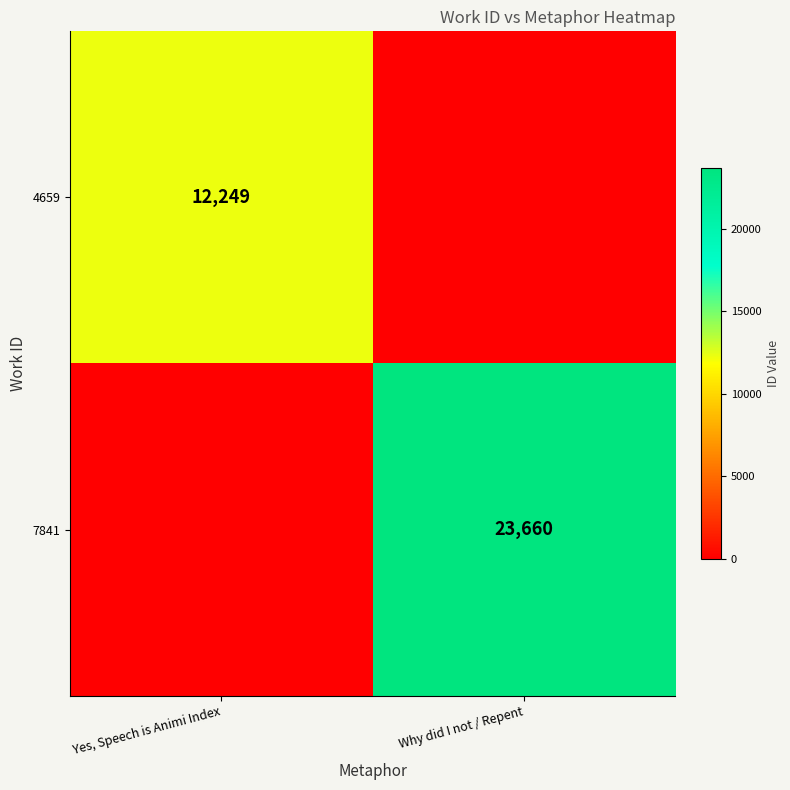

True or false: 7841 has a value of 38021 at Why did I not / Repent.

False